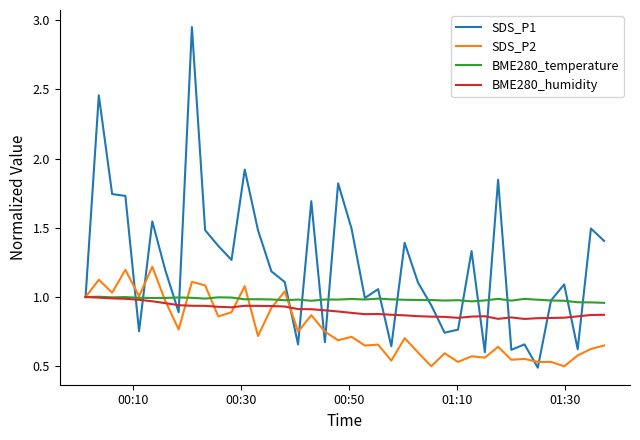

Rank the series by their average value, from lowest to highest.

SDS_P2, BME280_humidity, BME280_temperature, SDS_P1